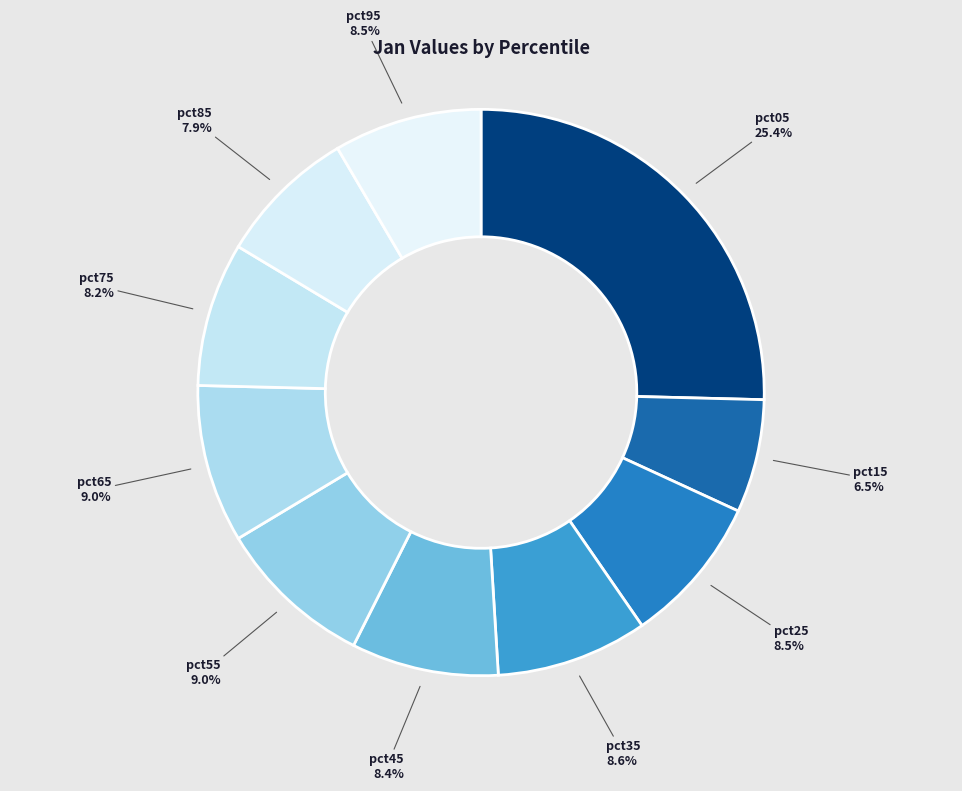

True or false: pct85 accounts for 18% of the total.

False